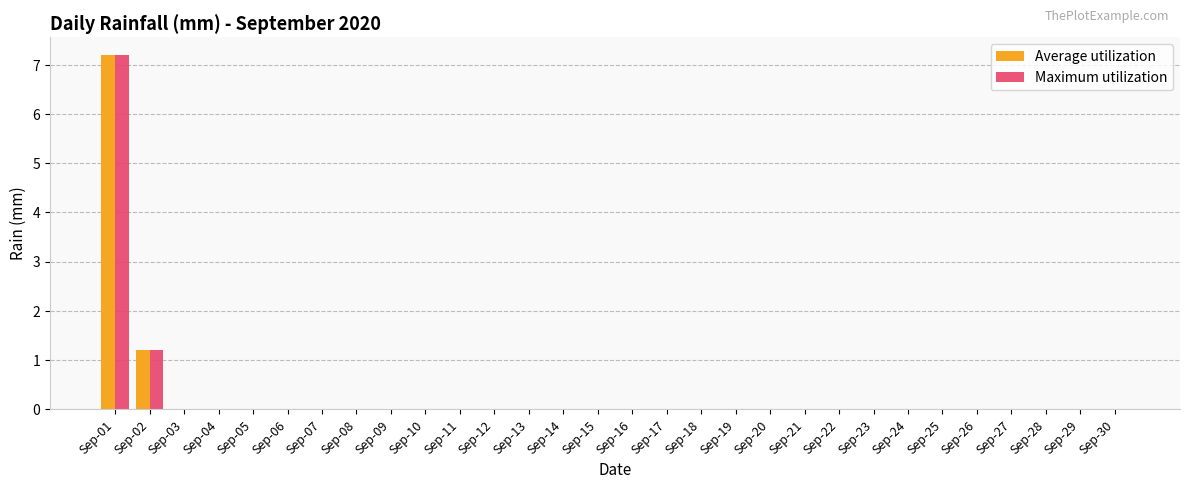

Reading right to left, extract all data points from this chart.

Average utilization: Sep-30=0.0	Sep-29=0.0	Sep-28=0.0	Sep-27=0.0	Sep-26=0.0	Sep-25=0.0	Sep-24=0.0	Sep-23=0.0	Sep-22=0.0	Sep-21=0.0	Sep-20=0.0	Sep-19=0.0	Sep-18=0.0	Sep-17=0.0	Sep-16=0.0	Sep-15=0.0	Sep-14=0.0	Sep-13=0.0	Sep-12=0.0	Sep-11=0.0	Sep-10=0.0	Sep-09=0.0	Sep-08=0.0	Sep-07=0.0	Sep-06=0.0	Sep-05=0.0	Sep-04=0.0	Sep-03=0.0	Sep-02=1.2	Sep-01=7.2
Maximum utilization: Sep-30=0.0	Sep-29=0.0	Sep-28=0.0	Sep-27=0.0	Sep-26=0.0	Sep-25=0.0	Sep-24=0.0	Sep-23=0.0	Sep-22=0.0	Sep-21=0.0	Sep-20=0.0	Sep-19=0.0	Sep-18=0.0	Sep-17=0.0	Sep-16=0.0	Sep-15=0.0	Sep-14=0.0	Sep-13=0.0	Sep-12=0.0	Sep-11=0.0	Sep-10=0.0	Sep-09=0.0	Sep-08=0.0	Sep-07=0.0	Sep-06=0.0	Sep-05=0.0	Sep-04=0.0	Sep-03=0.0	Sep-02=1.2	Sep-01=7.2